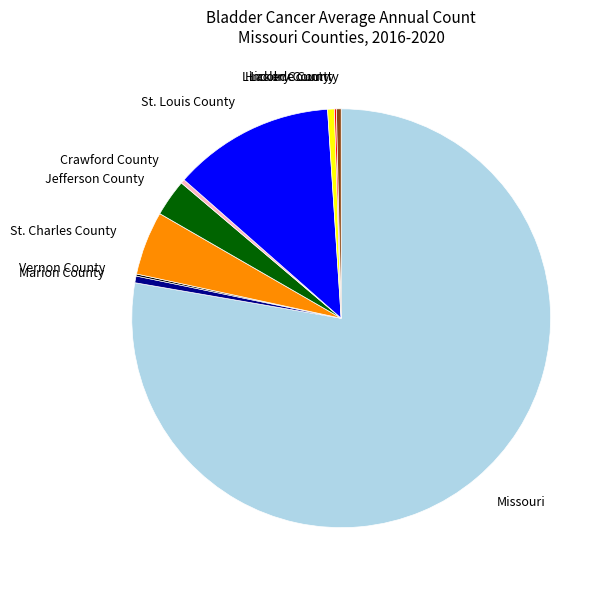

The St. Louis County slice represents 23% of the pie. True or false?

False